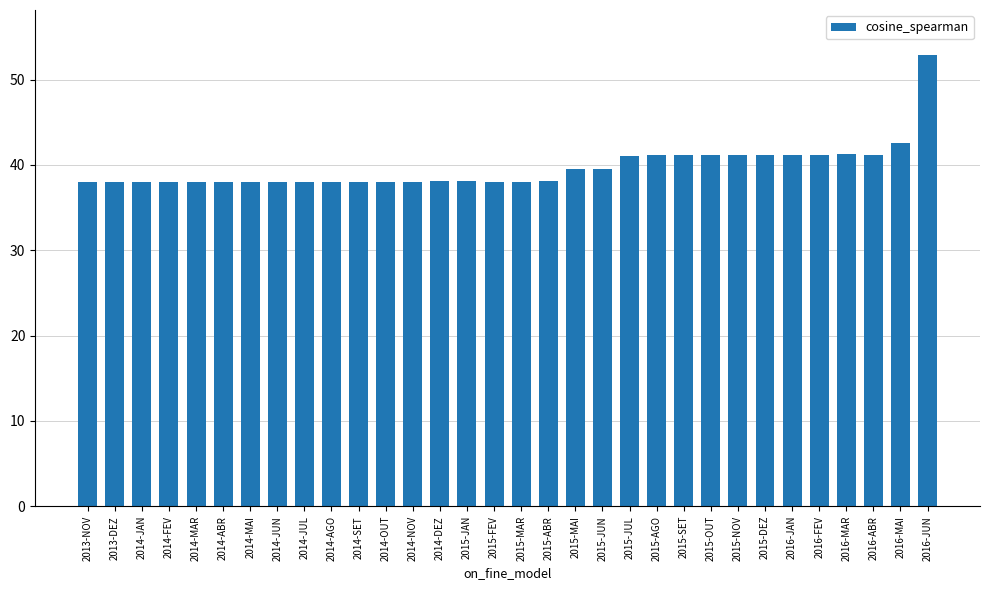

What is the difference between the maximum and minimum values?

14.8